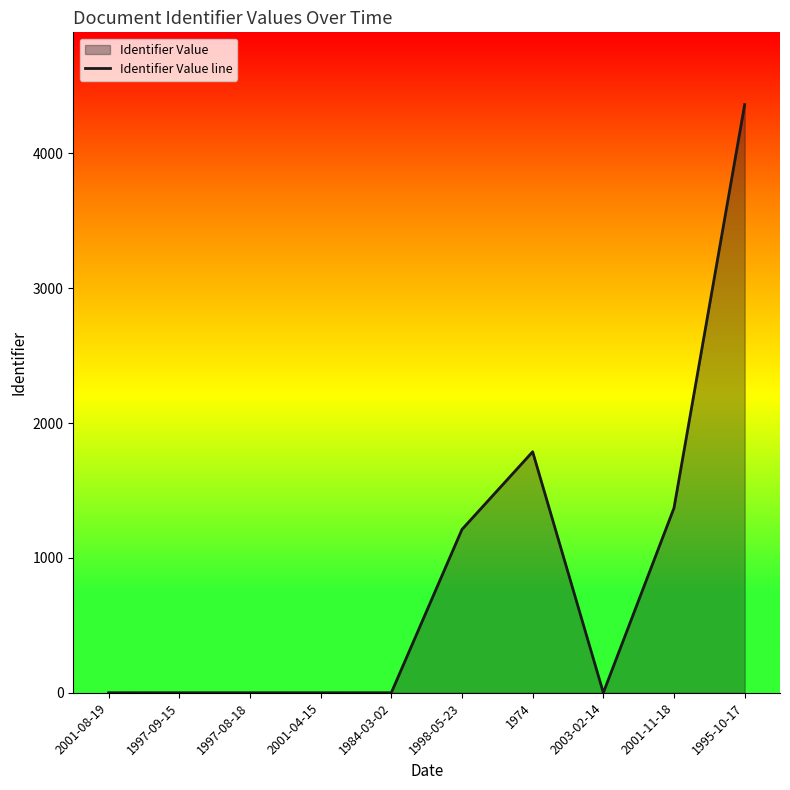

Is it true that the value at 2001-08-19 is -1952?

False